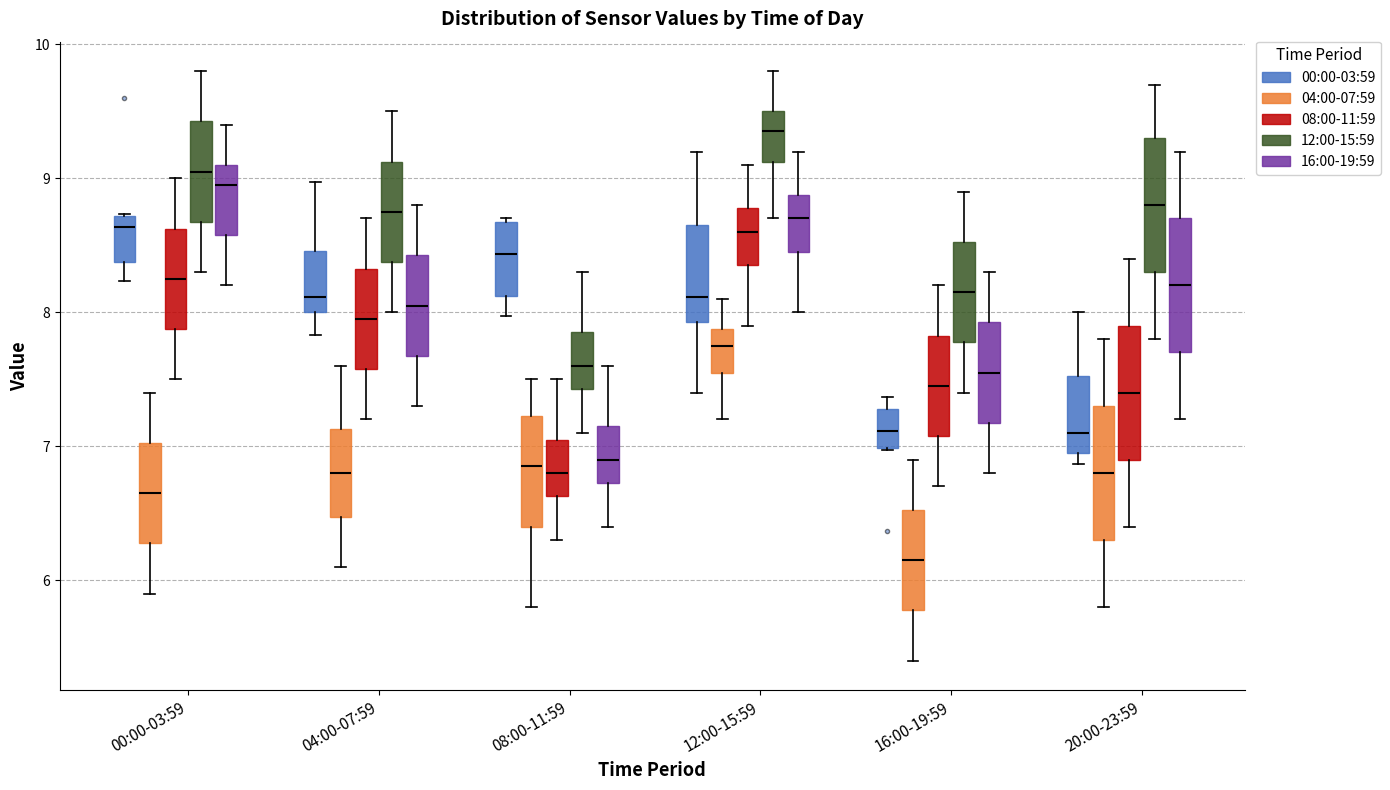

Which box has the highest median line?

12:00-15:59 (12:00-15:59)